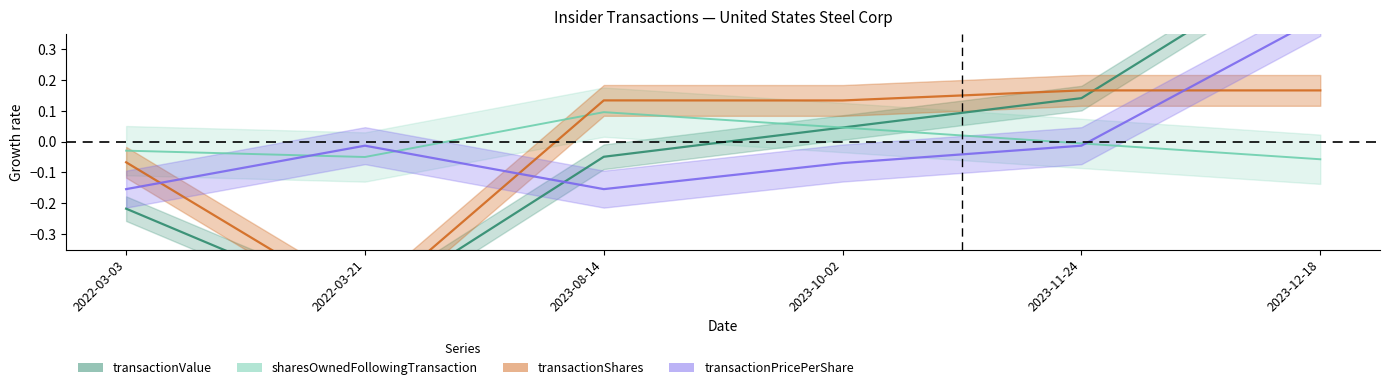

Where is the first local maximum for sharesOwnedFollowingTransaction?

2023-08-14